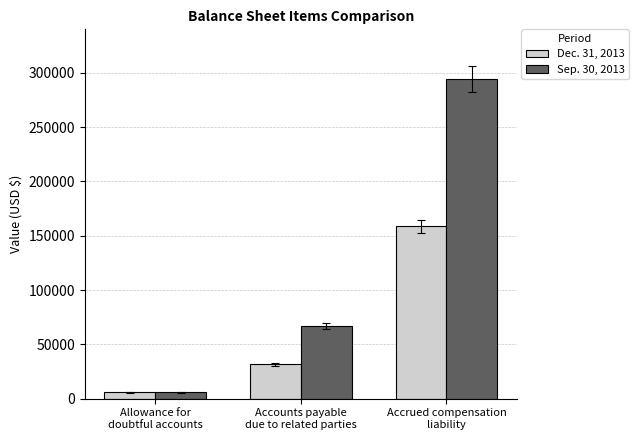

What is the label of the 3rd bar from the left?

Accrued compensation
liability